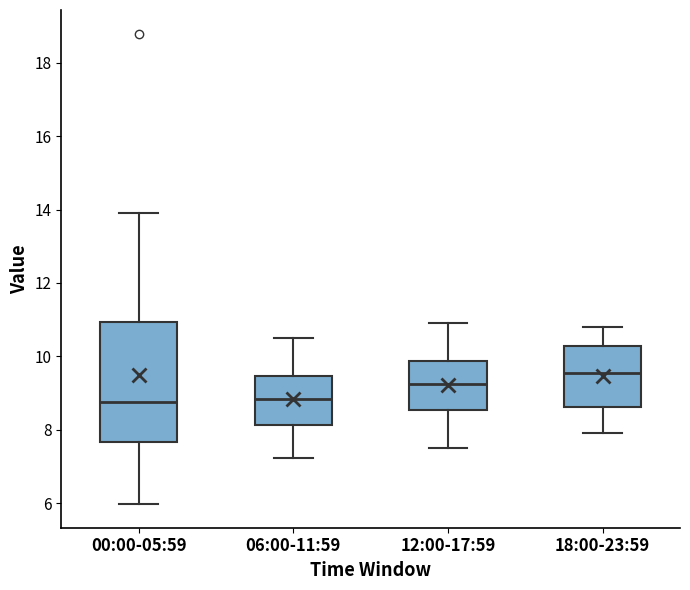

Which box is the tallest, from its lower edge to its upper edge?

00:00-05:59